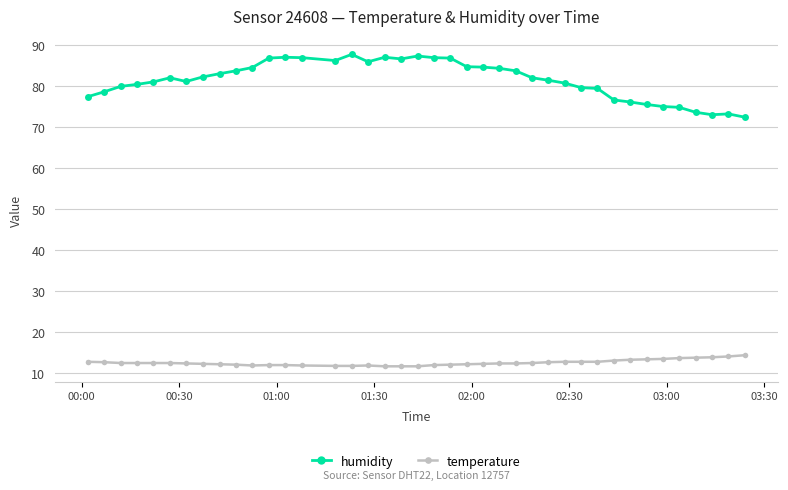

Which series has the largest range (max minus min)?

humidity